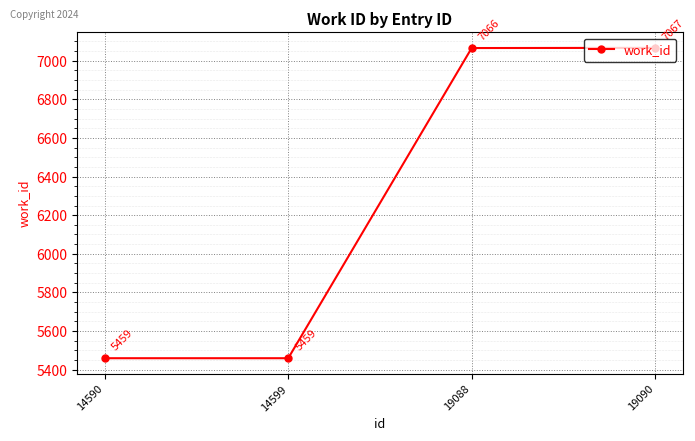

What value does the data have at 14599?

5459